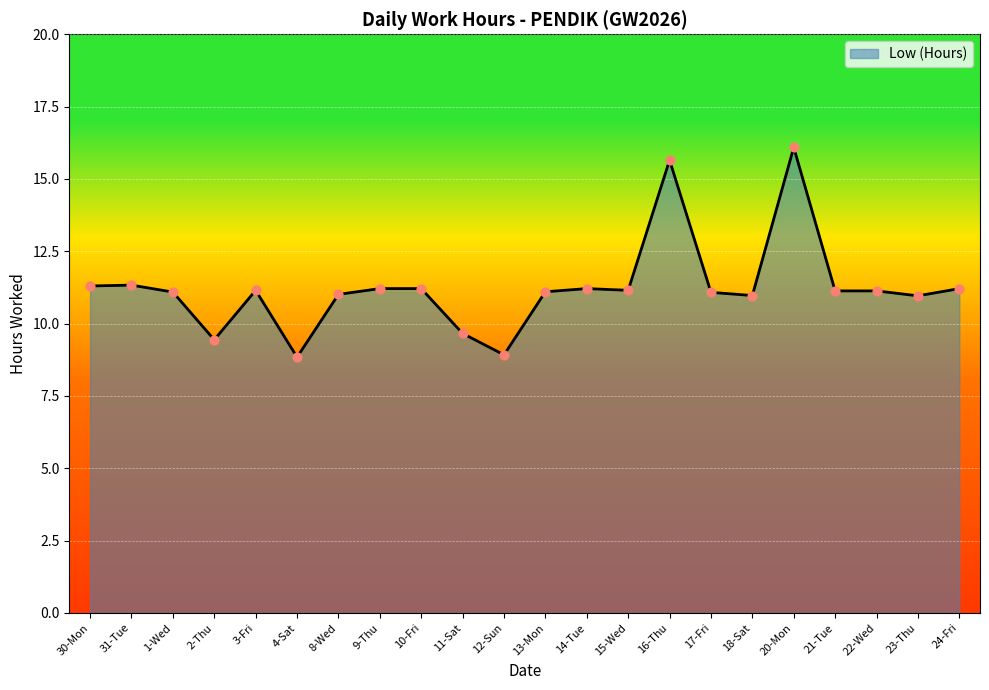

Approximately how many times larger is the value at 21-Tue compared to 11-Sat?

1.2